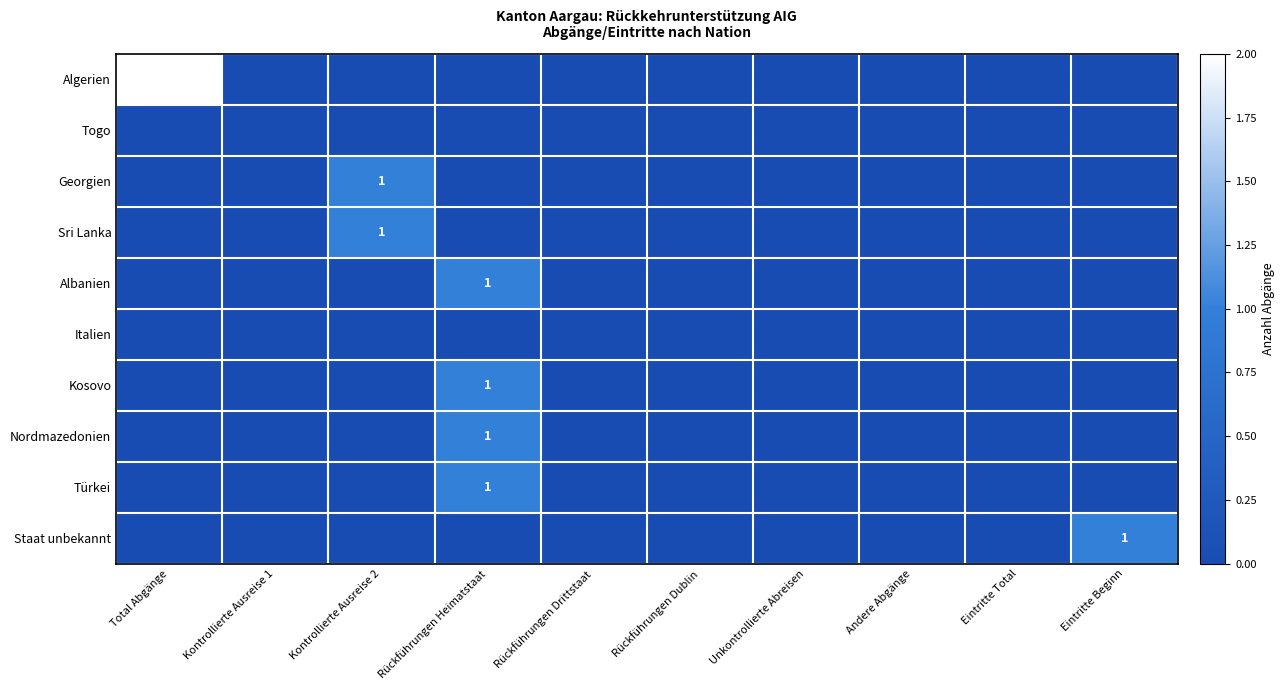

Where is Staat unbekannt nearest to the value 0?

Total Abgänge